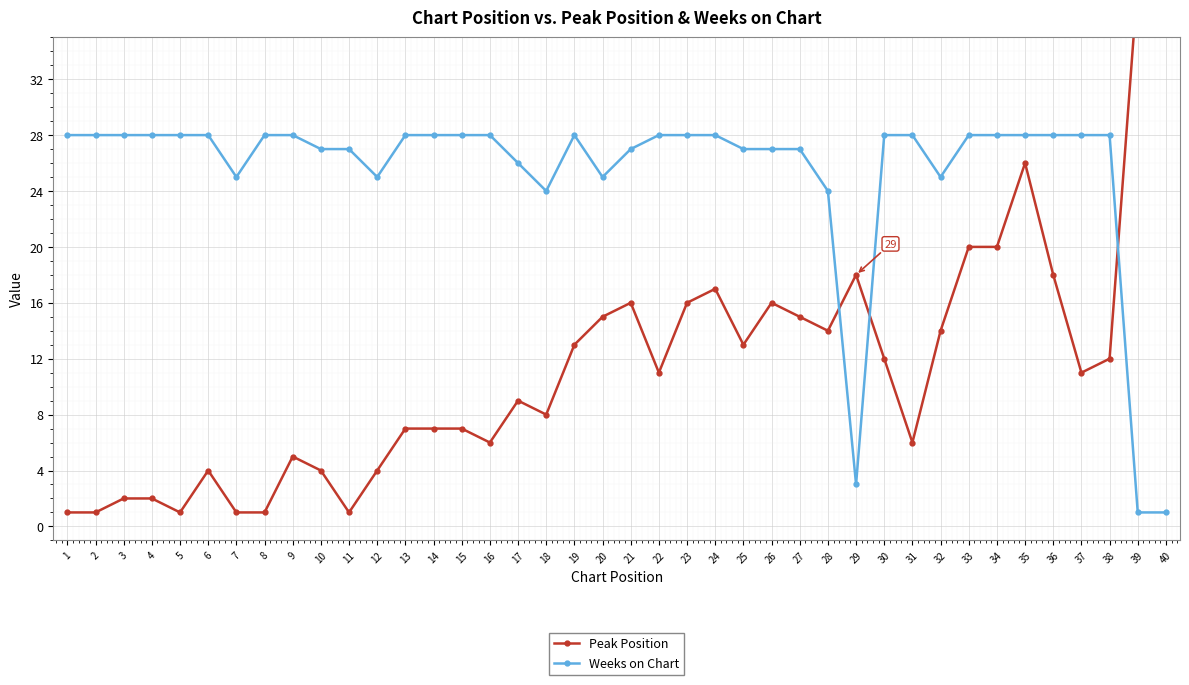

The Weeks on Chart series shows 34 at 28. True or false?

False